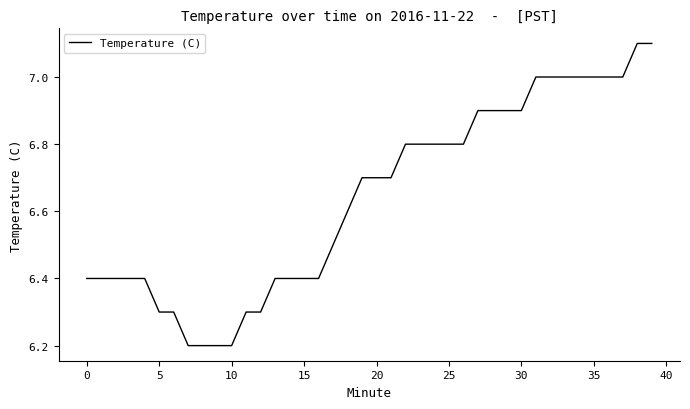

What is the difference between the maximum and minimum values?

0.9